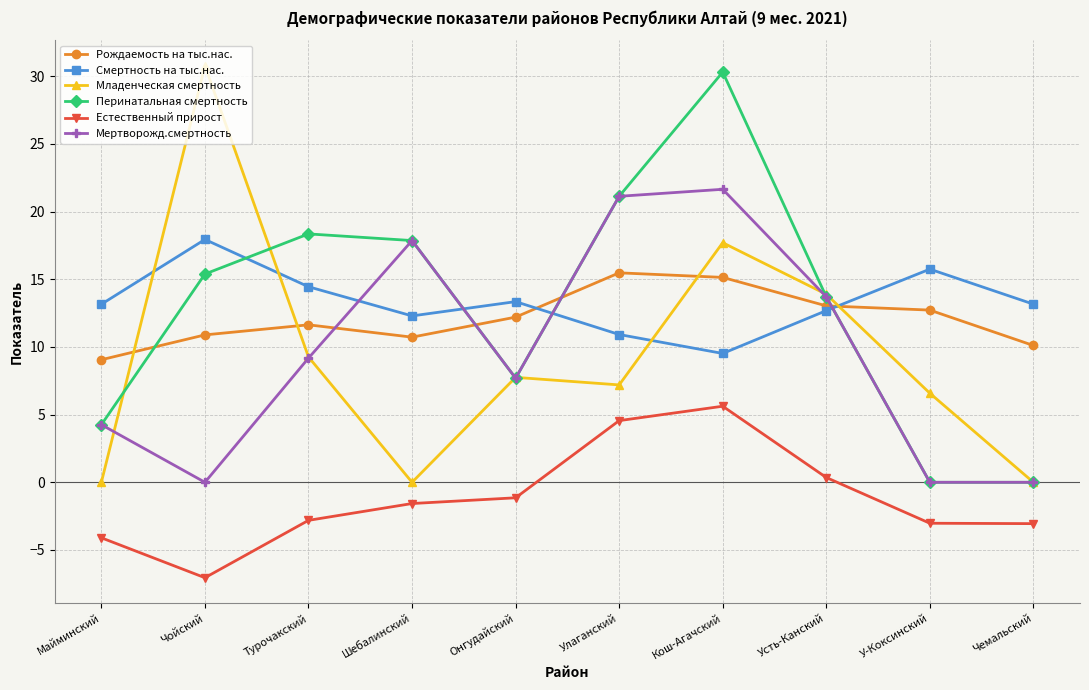

Is it true that Младенческая смертность equals 17.7 at Кош-Агачский?

True